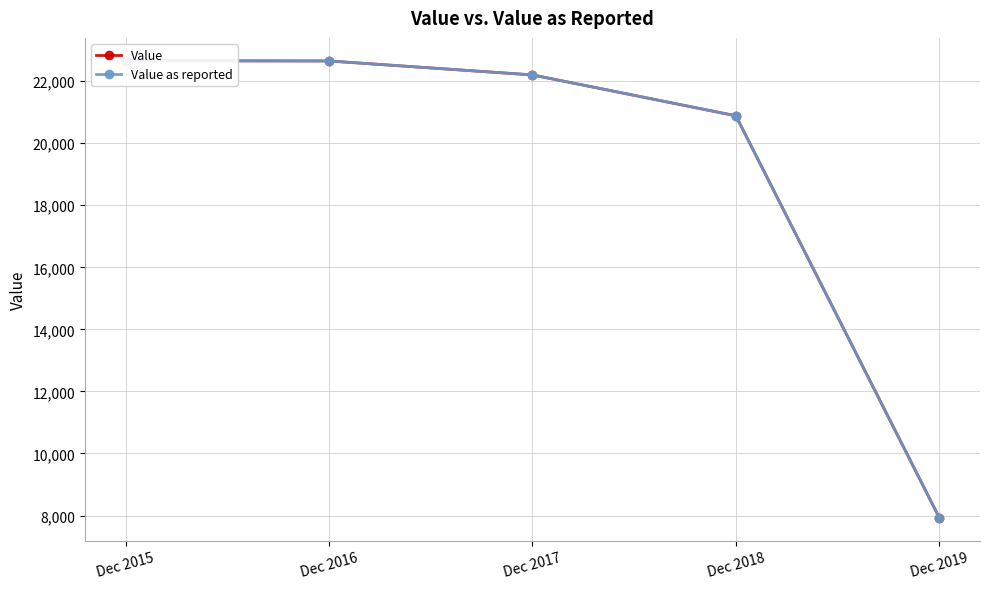

Which series has the widest spread of values?

Value